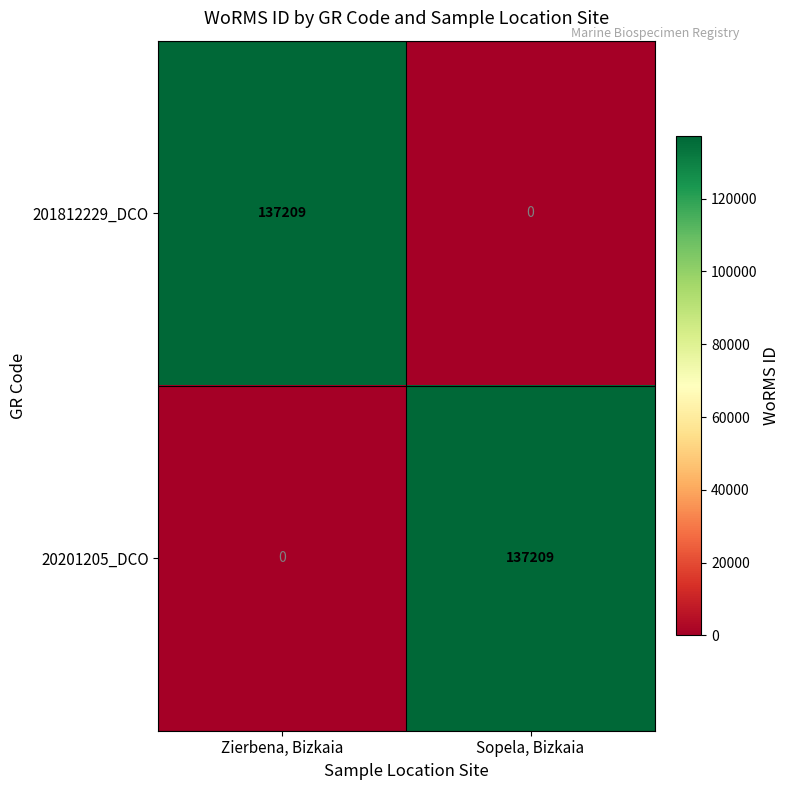

Reading left to right, extract all data points from this chart.

201812229_DCO: Zierbena, Bizkaia=137209	Sopela, Bizkaia=0
20201205_DCO: Zierbena, Bizkaia=0	Sopela, Bizkaia=137209